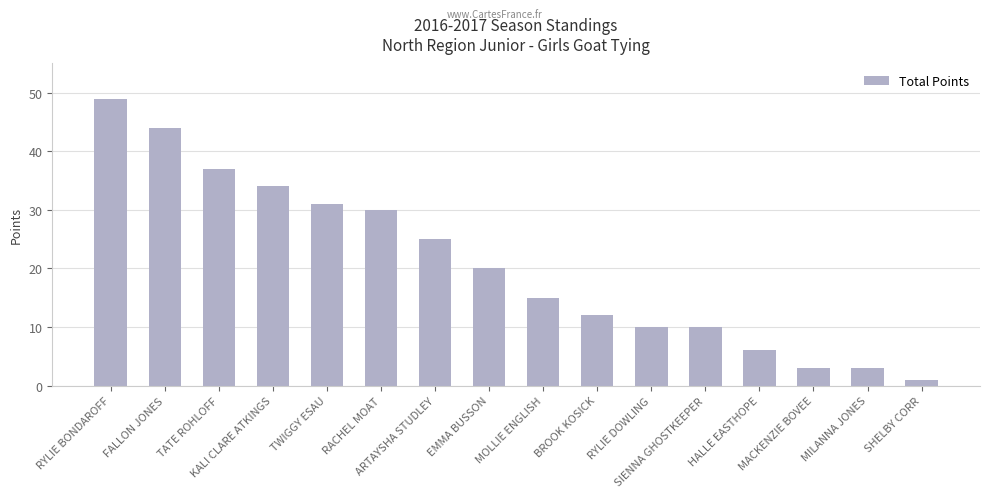

The chart shows a value of 37 at TATE ROHLOFF. True or false?

True